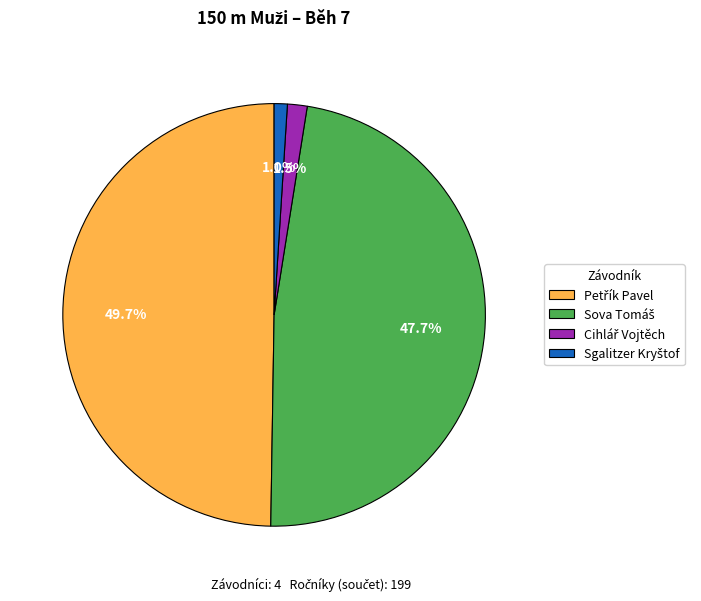

Does any single category account for the majority?

No